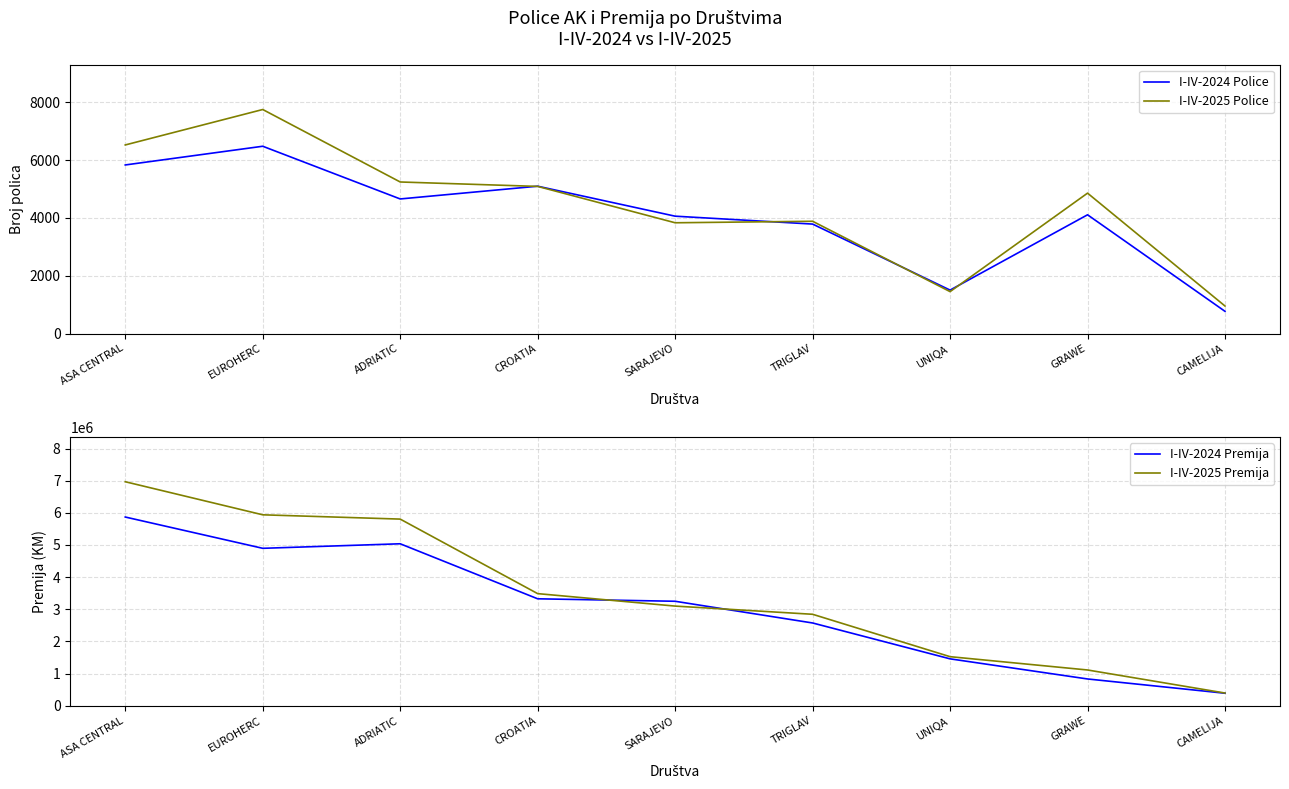

Rank the categories by I-IV-2024 Police value from lowest to highest.

CAMELIJA, UNIQA, TRIGLAV, SARAJEVO, GRAWE, ADRIATIC, CROATIA, ASA CENTRAL, EUROHERC